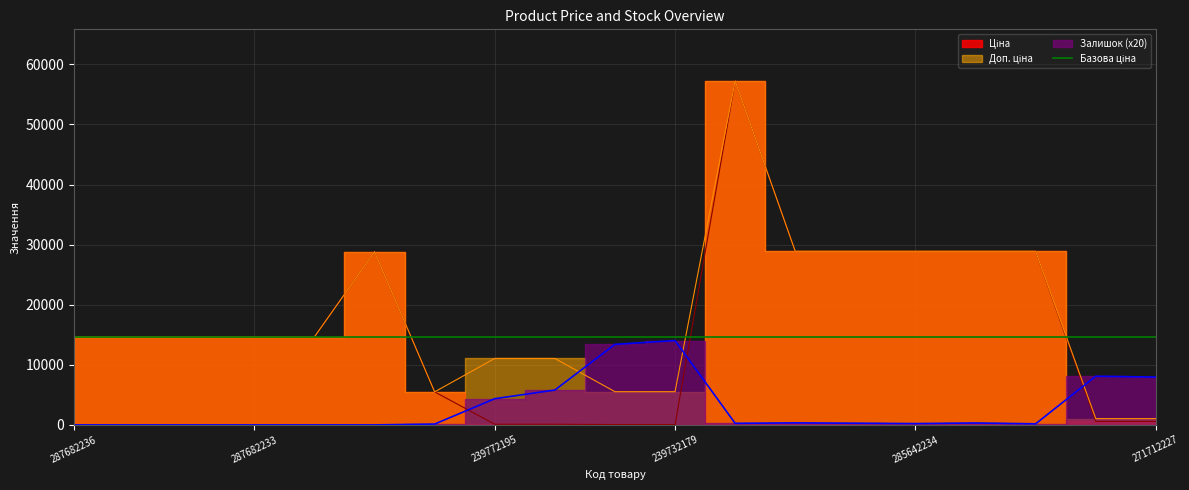

After their last crossing, which series has the higher values: Залишок or Доп. ціна?

Залишок